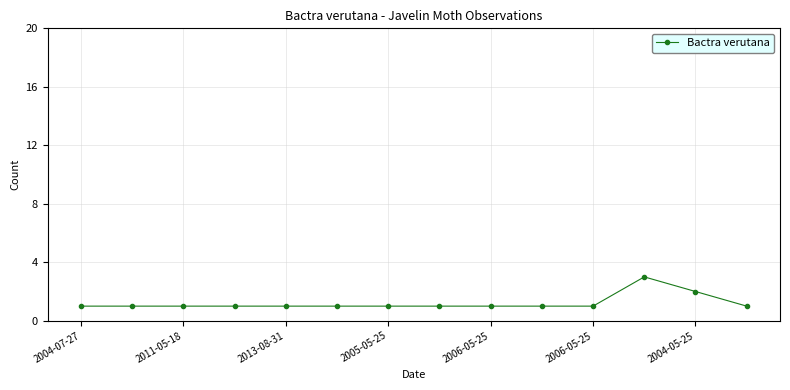

How many values are between 1 and 2?

13